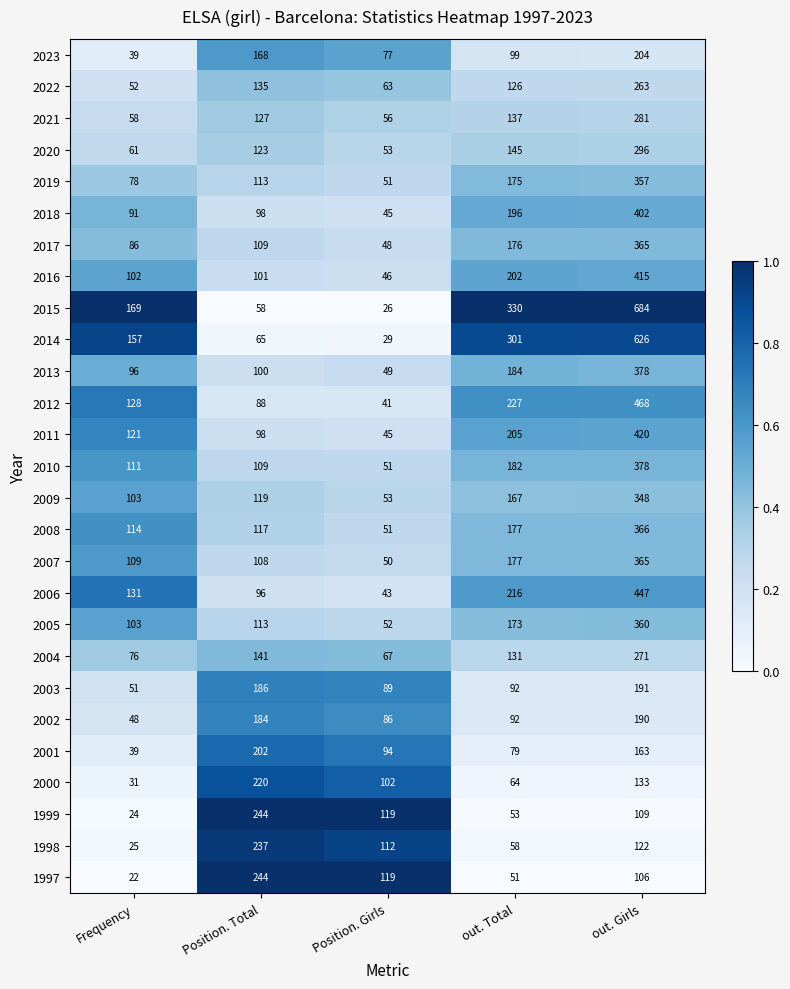

What is the smallest value displayed?

22